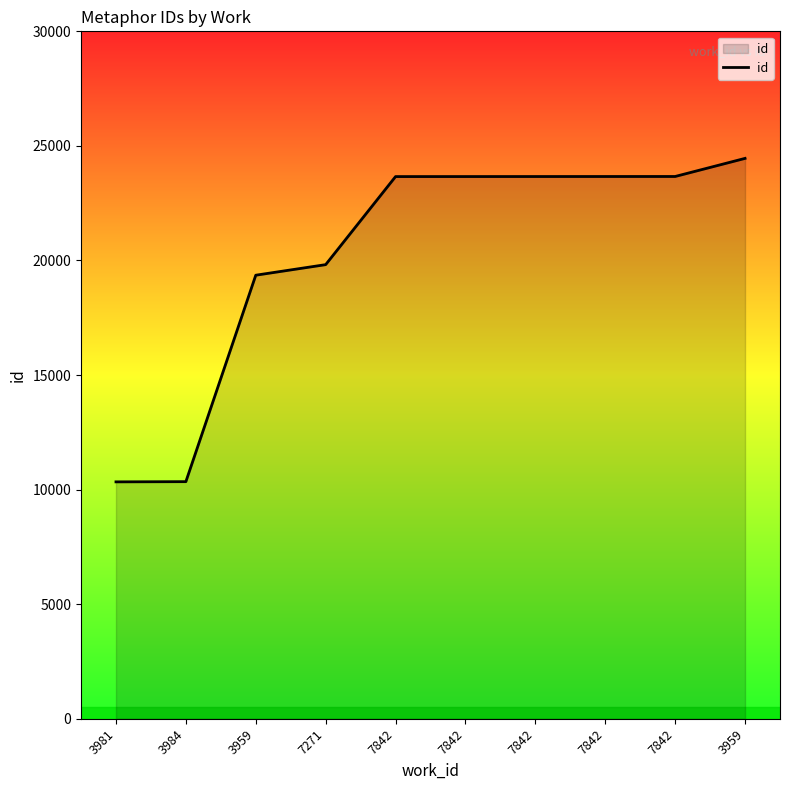

What is the smallest value displayed?

10340